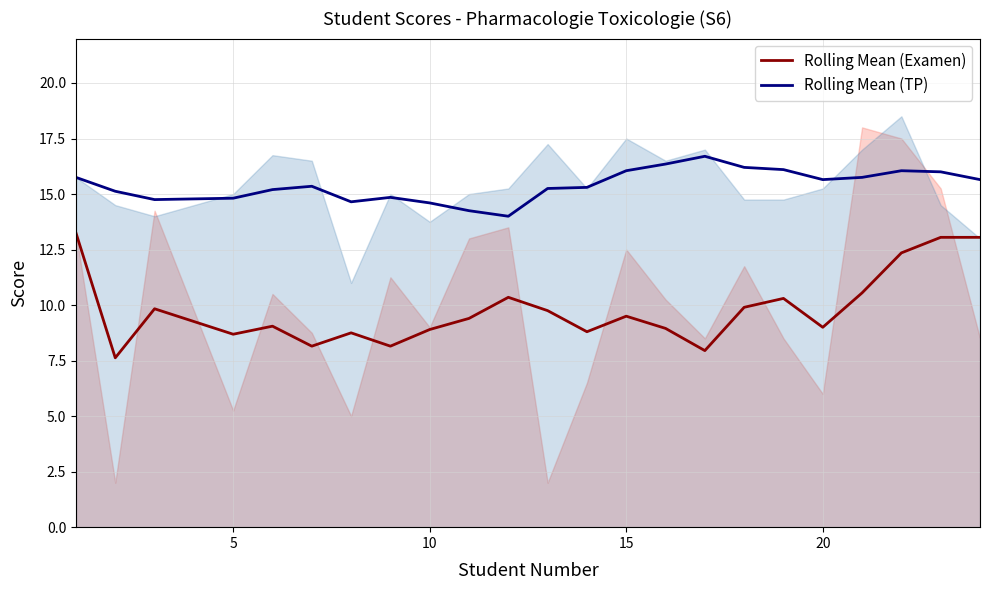

True or false: Rolling Mean (Examen) and Rolling Mean (TP) cross at least once.

False